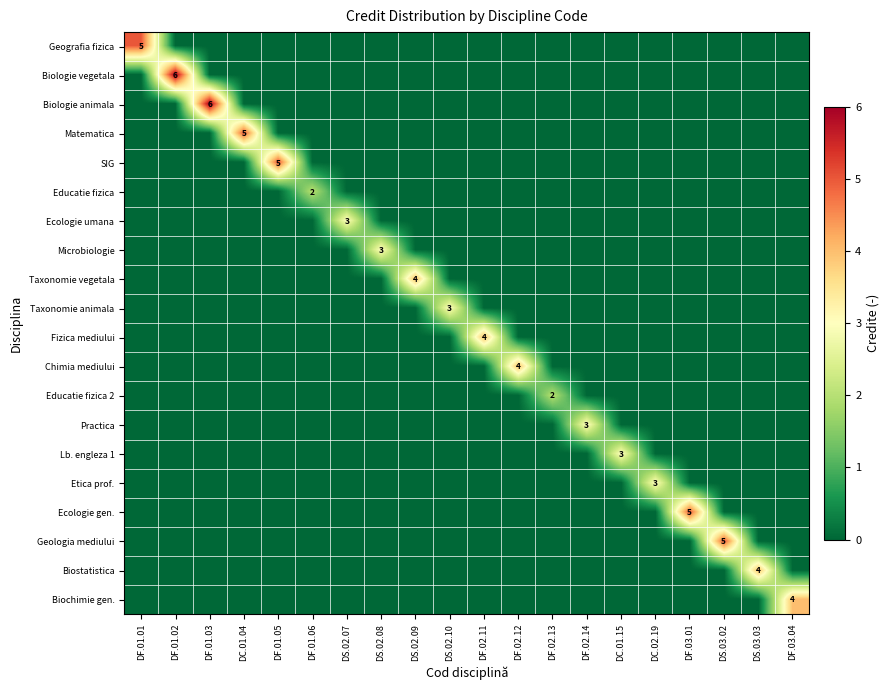

What is the spread (max minus min) of values at DF.01.01?

5